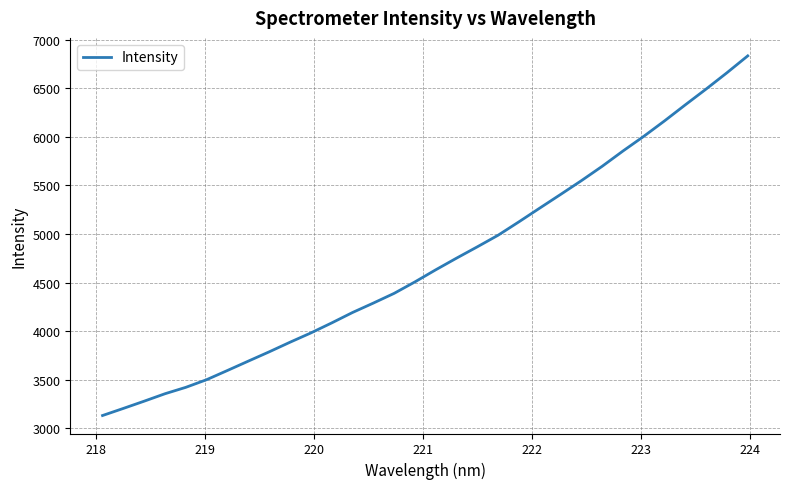

What is the difference between the maximum and minimum values?

3701.4